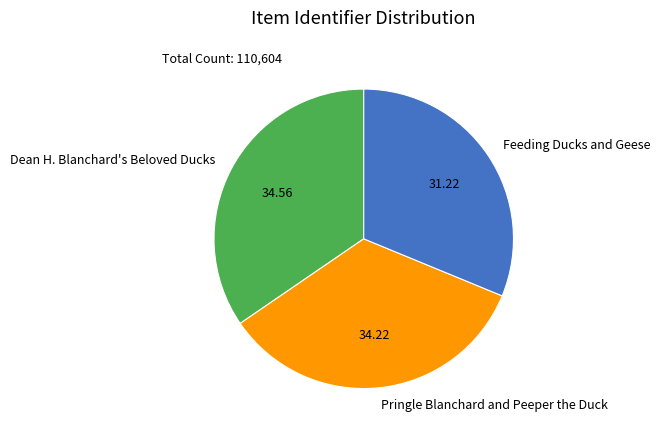

How many segments does this pie chart have?

3